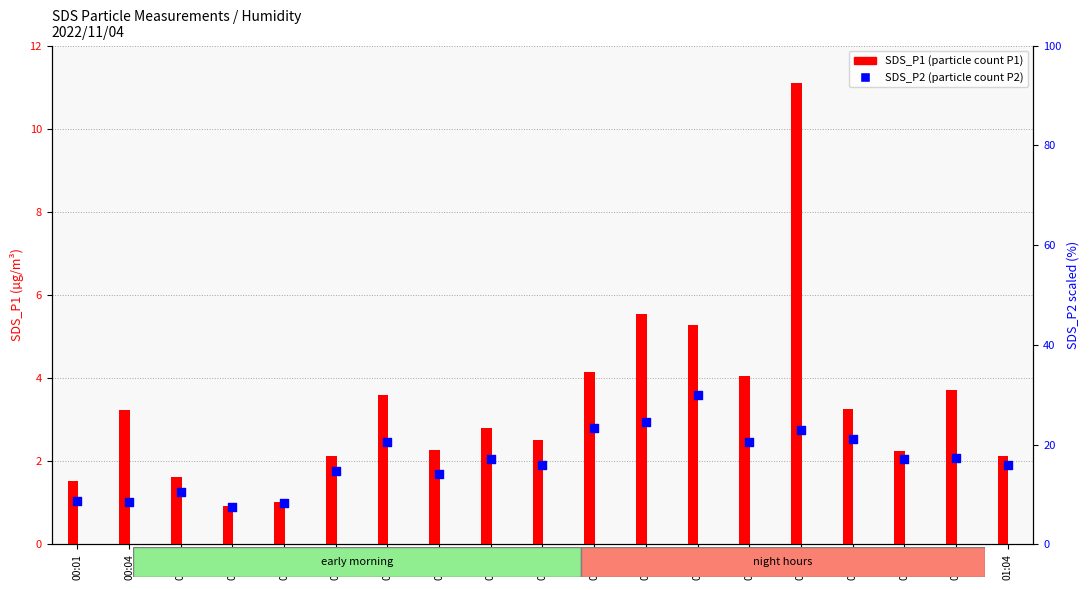

At which category is the sum across all series the highest?

00:50